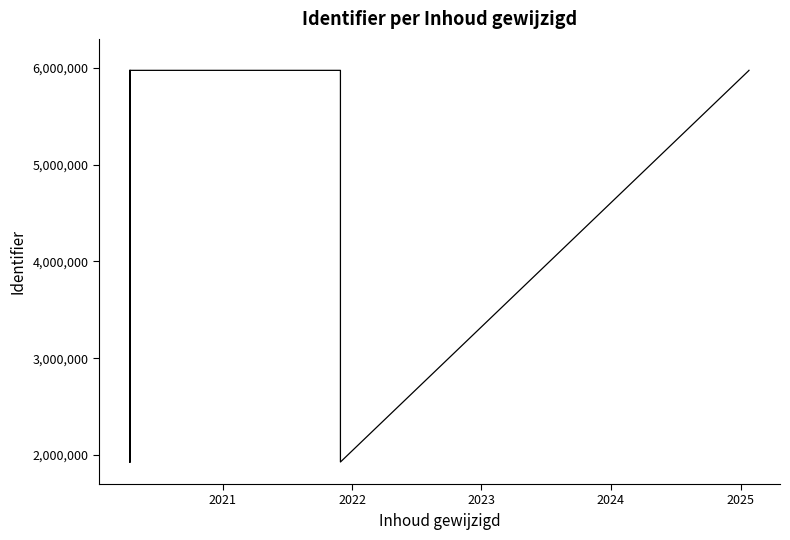

How many points are lower than both their immediate neighbors (excluding endpoints)?

2